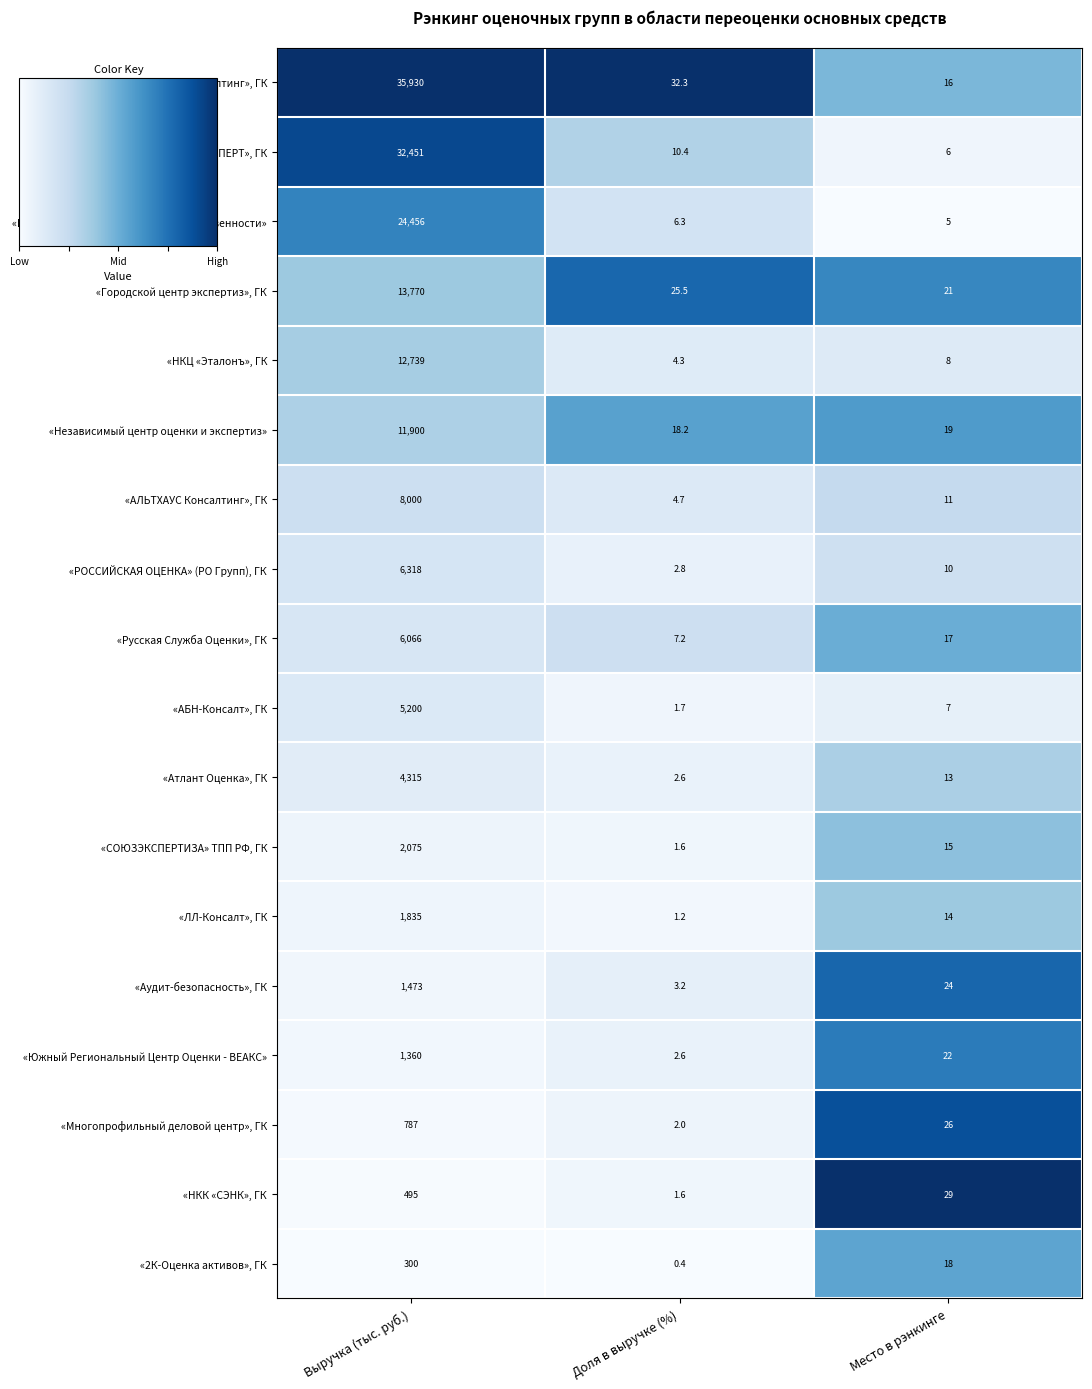

Rank the series at Выручка (тыс. руб.) from lowest to highest value.

«2К-Оценка активов», ГК, «НКК «СЭНК», ГК, «Многопрофильный деловой центр», ГК, «Южный Региональный Центр Оценки - ВЕАКС», «Аудит-безопасность», ГК, «ЛЛ-Консалт», ГК, «СОЮЗЭКСПЕРТИЗА» ТПП РФ, ГК, «Атлант Оценка», ГК, «АБН-Консалт», ГК, «Русская Служба Оценки», ГК, «РОССИЙСКАЯ ОЦЕНКА» (РО Групп), ГК, «АЛЬТХАУС Консалтинг», ГК, «Независимый центр оценки и экспертиз», «НКЦ «Эталонъ», ГК, «Городской центр экспертиз», ГК, «Центр независимой экспертизы собственности», «ЕВРОЭКСПЕРТ», ГК, «Русаудит оценка и консалтинг», ГК